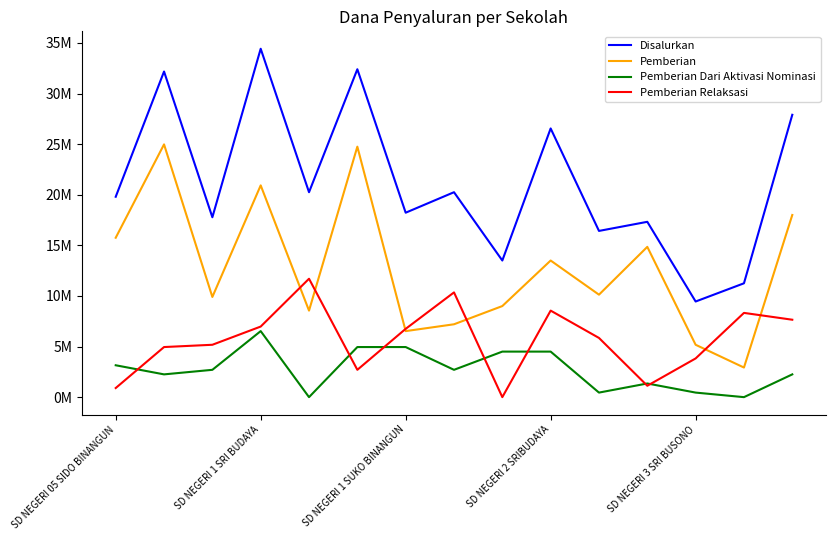

What are all the series names shown in the legend?

Disalurkan, Pemberian, Pemberian Dari Aktivasi Nominasi, Pemberian Relaksasi